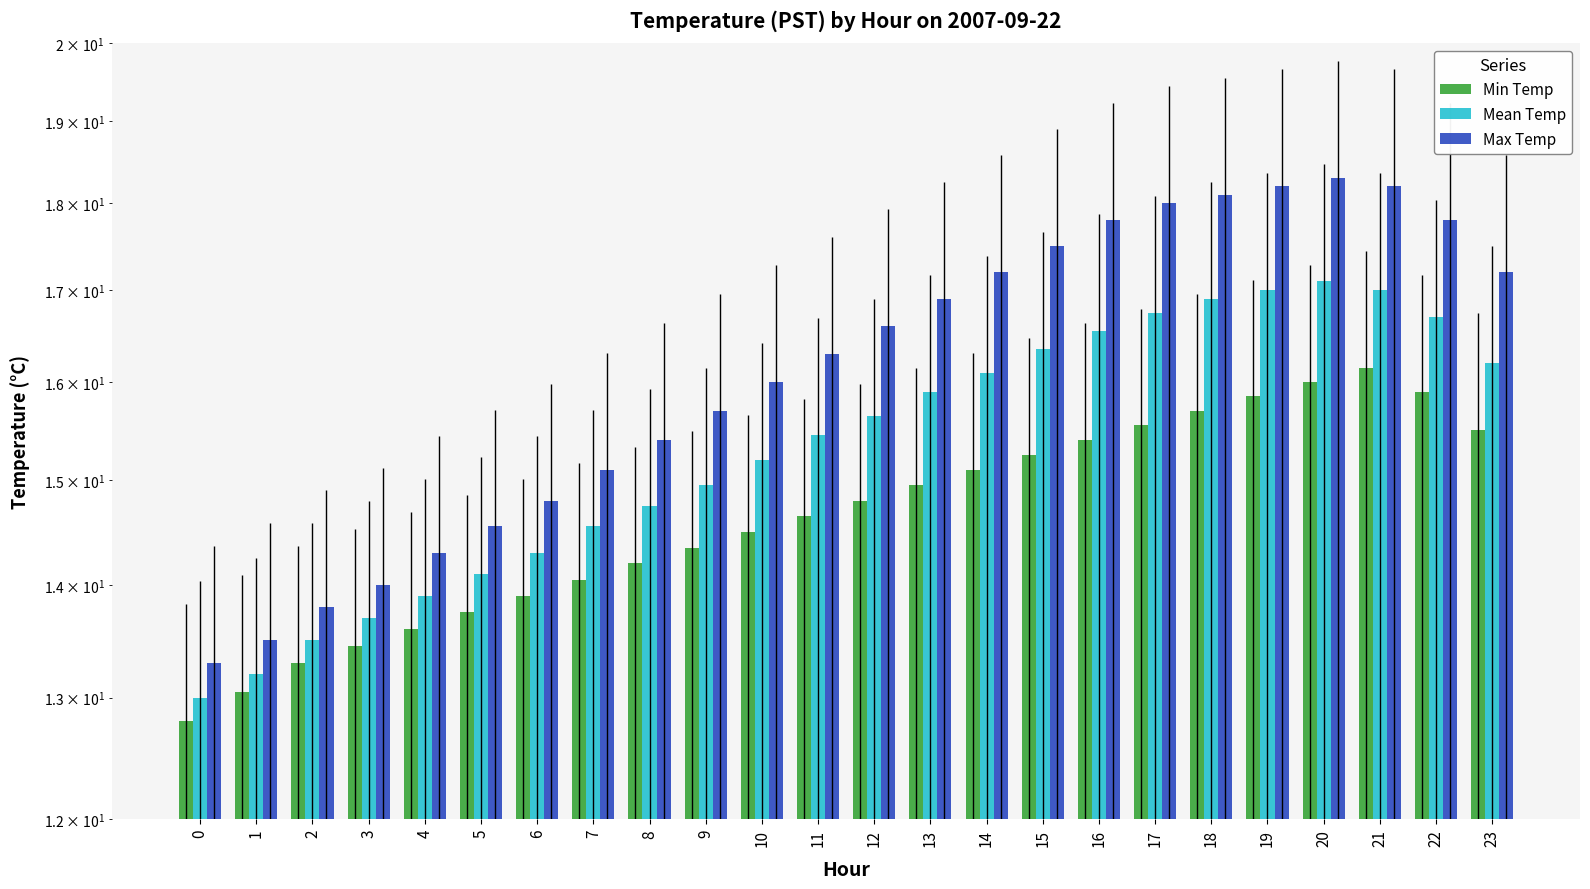

List the labels in order of Min Temp value, largest first.

21, 20, 22, 19, 18, 17, 23, 16, 15, 14, 13, 12, 11, 10, 9, 8, 7, 6, 5, 4, 3, 2, 1, 0